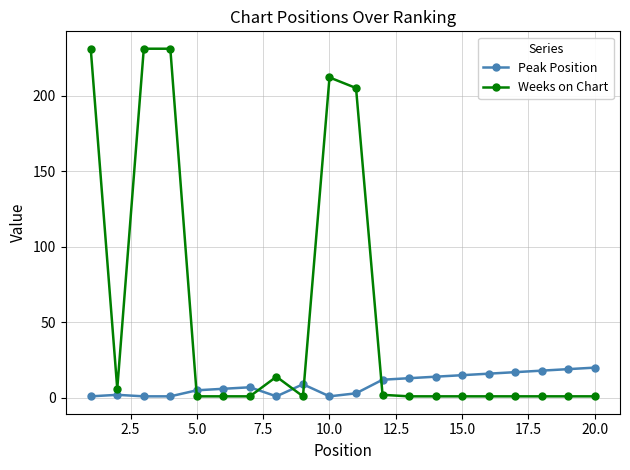

What is the average value of the Peak Position series?

9